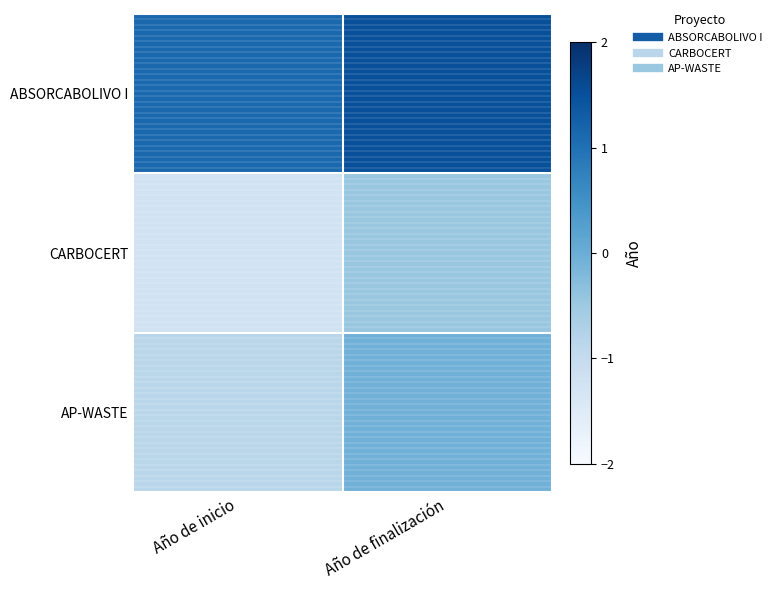

Between Año de inicio and Año de finalización, which is larger?

Año de finalización